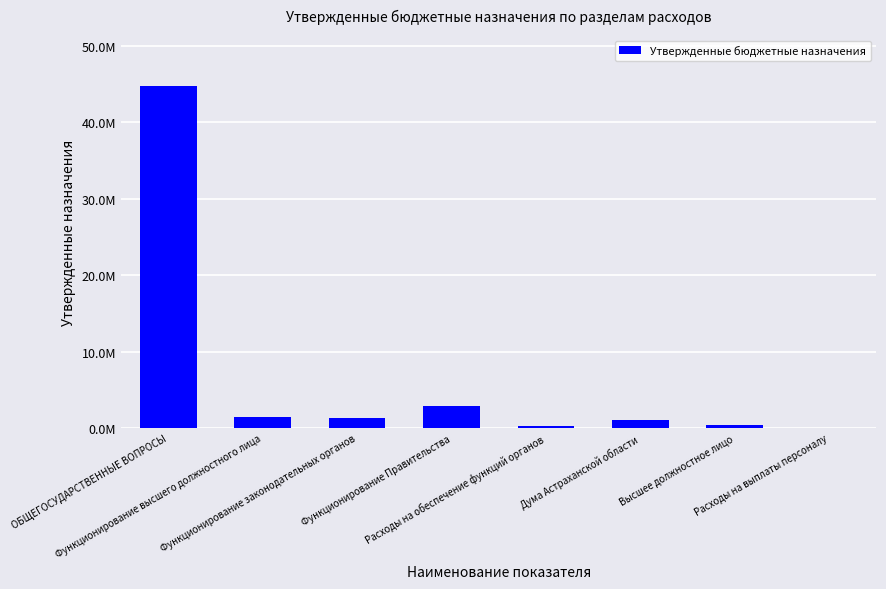

Reading left to right, list all the values displayed in this chart.

ОБЩЕГОСУДАРСТВЕННЫЕ ВОПРОСЫ=44678548.8	Функционирование высшего должностного лица=1484800.0	Функционирование законодательных органов=1400500.0	Функционирование Правительства=2931900.0	Расходы на обеспечение функций органов=316200.0	Дума Астраханской области=1084300.0	Высшее должностное лицо=446800.0	Расходы на выплаты персоналу=54582.0